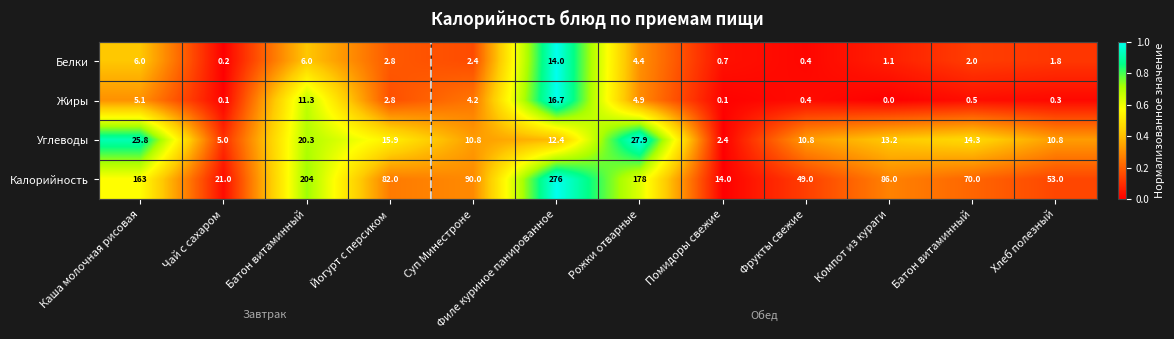

How many series are shown in this chart?

4